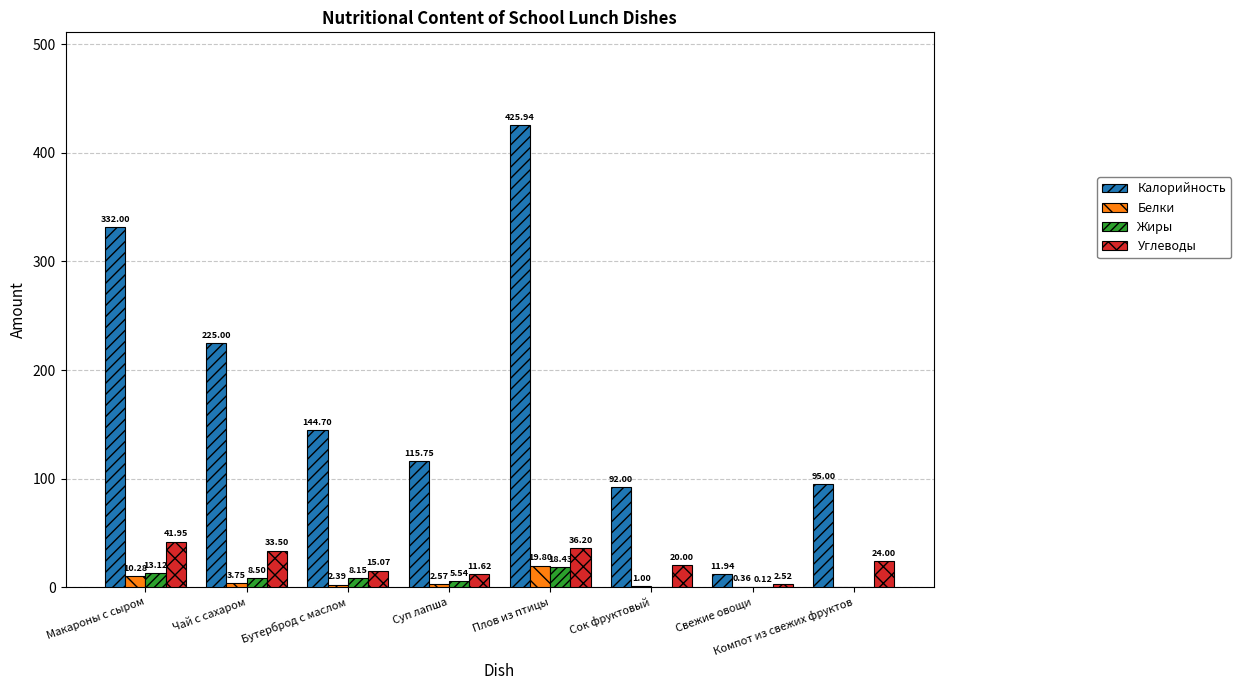

Where does the Белки series first go above 2?

Макароны с сыром